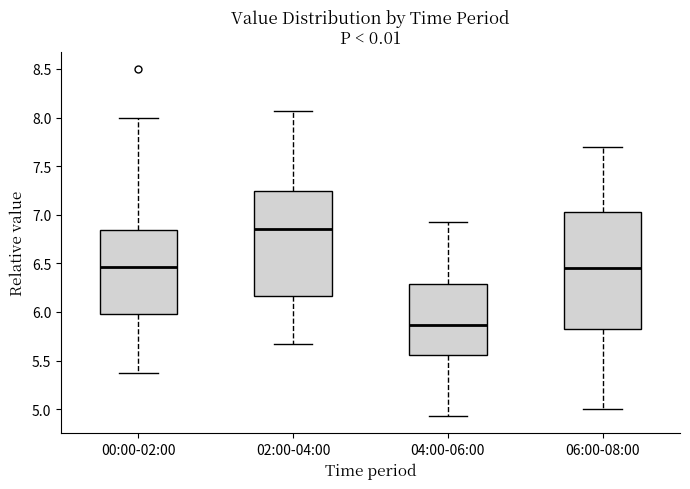

Reading left to right, read every box against the y-axis: the position of its median line, the range the box covers, and the ends of its whiskers. The values are not printed on the chart, so give them approximately, as read against the axis.

00:00-02:00: median 6.45, box 6.00 to 6.85, whiskers 5.35 to 8.00
02:00-04:00: median 6.85, box 6.15 to 7.25, whiskers 5.65 to 8.05
04:00-06:00: median 5.85, box 5.55 to 6.30, whiskers 4.95 to 6.95
06:00-08:00: median 6.45, box 5.85 to 7.05, whiskers 5.00 to 7.70